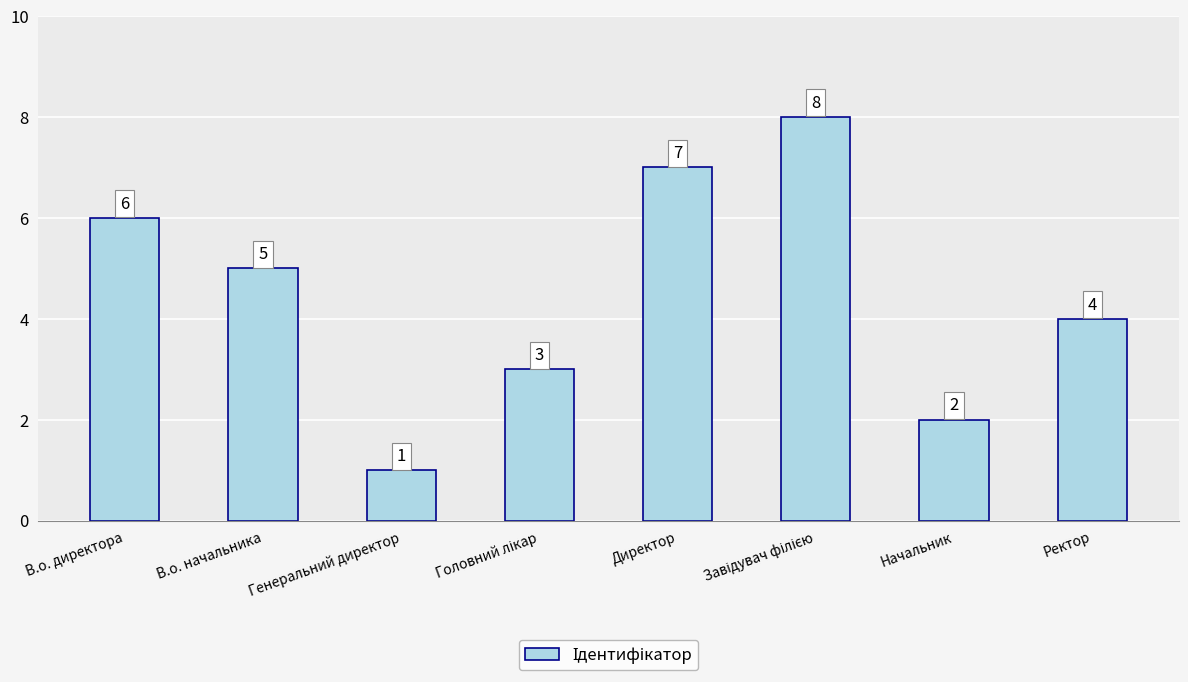

What is the sum of all values?

36